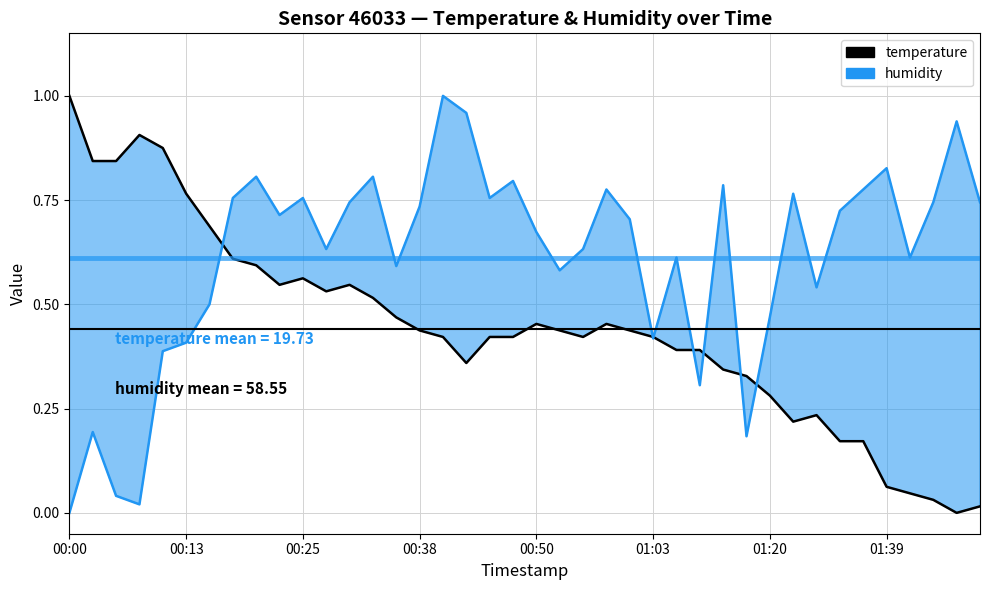

The humidity series shows 1.0 at 17. True or false?

True